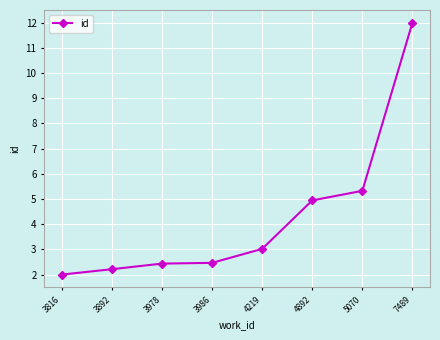

How many lines are shown in the chart?

1